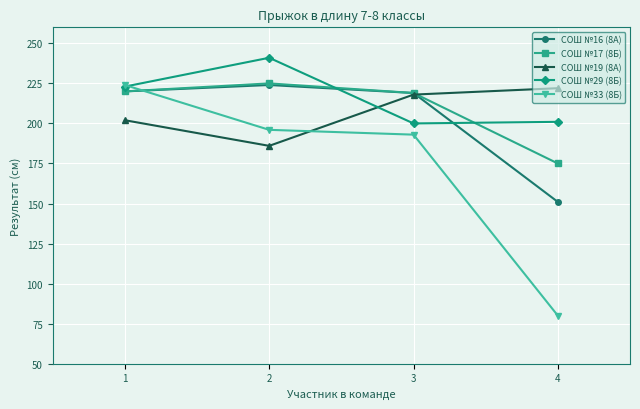

Which series has the widest spread of values?

СОШ №33 (8Б)